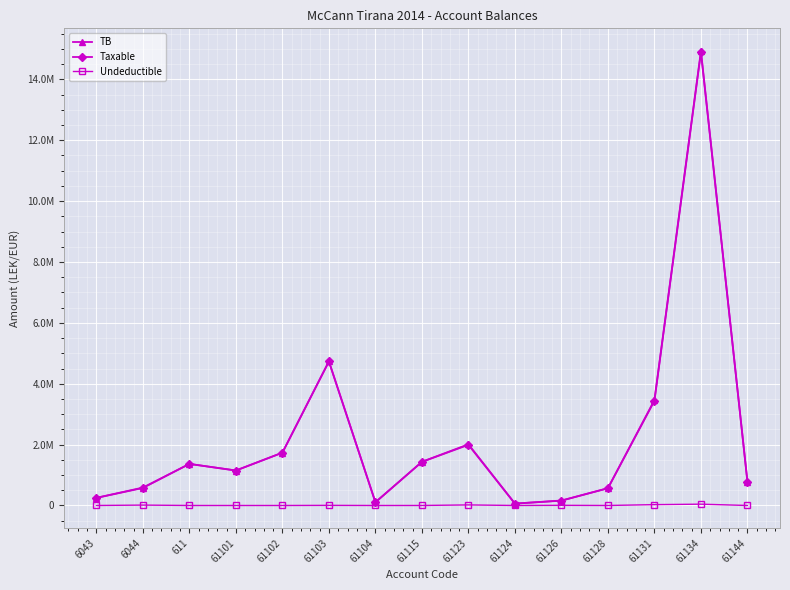

Which category has the lowest value in the TB series?

61124